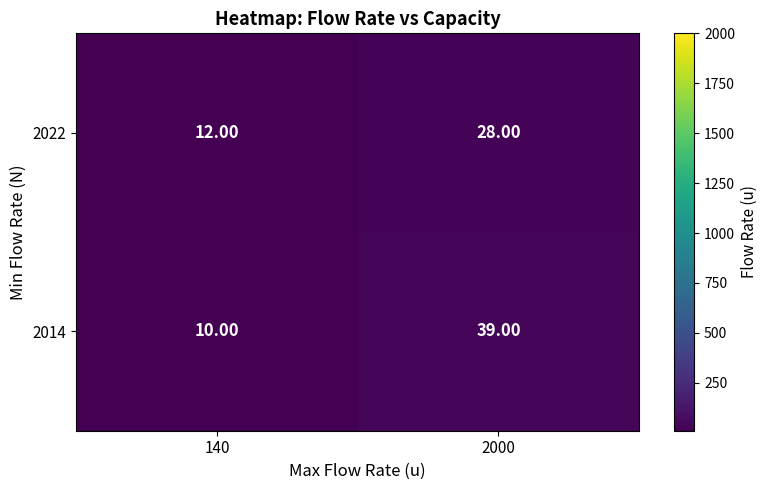

List the series in order of their overall mean, highest first.

2014, 2022